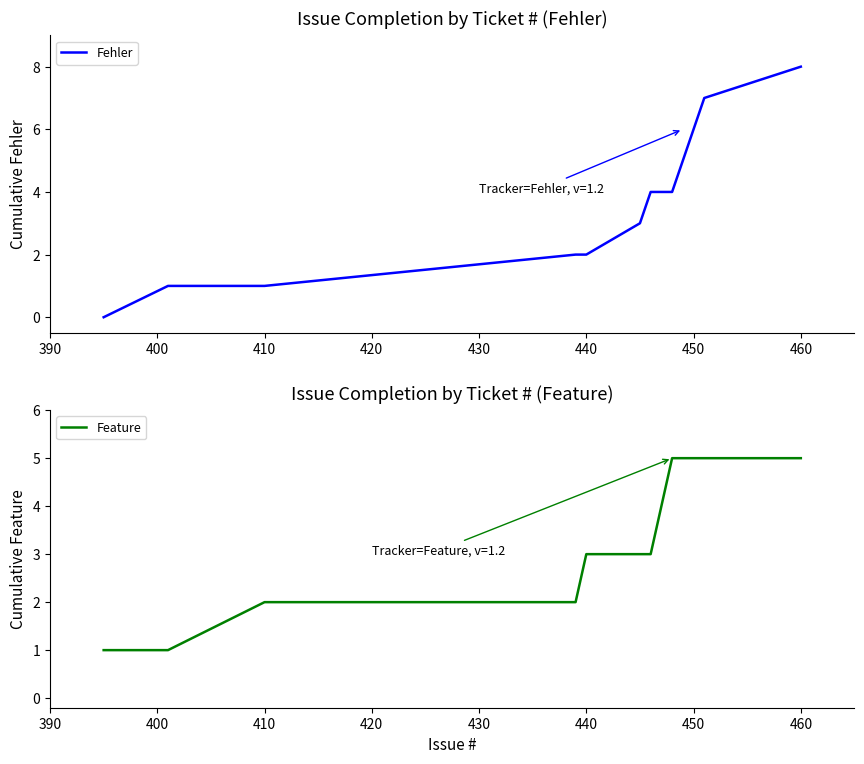

Which category has the highest value in the Fehler series?

460